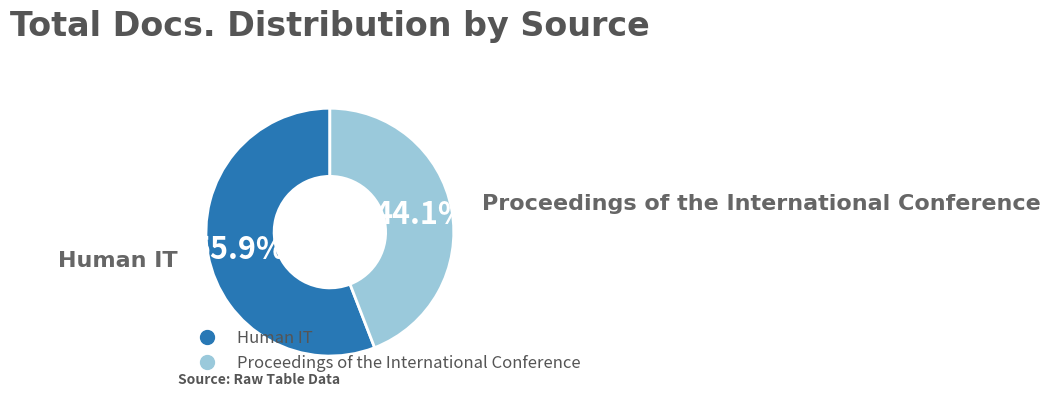

Which category accounts for the majority?

Human IT